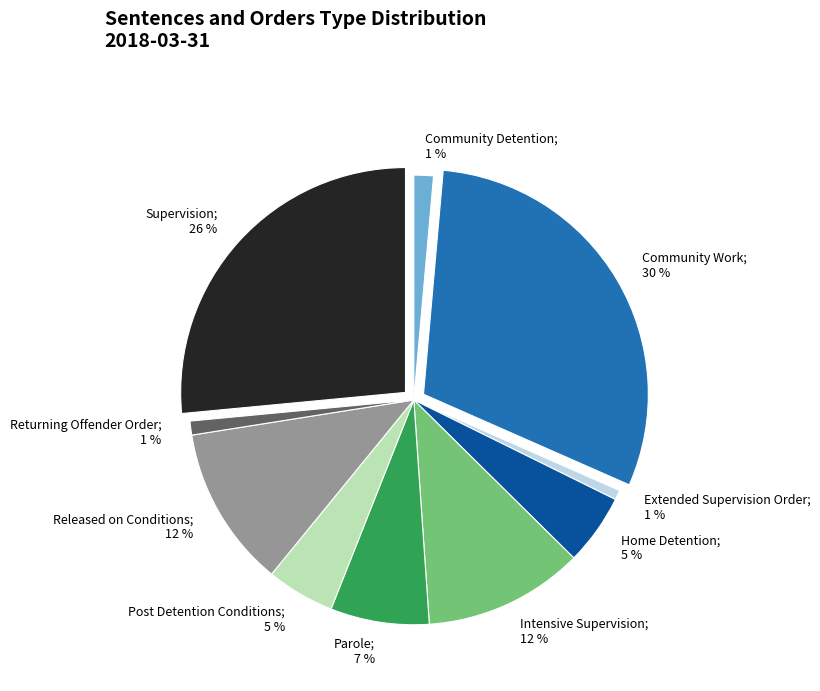

To the nearest percent, what is the average slice percentage?

10%